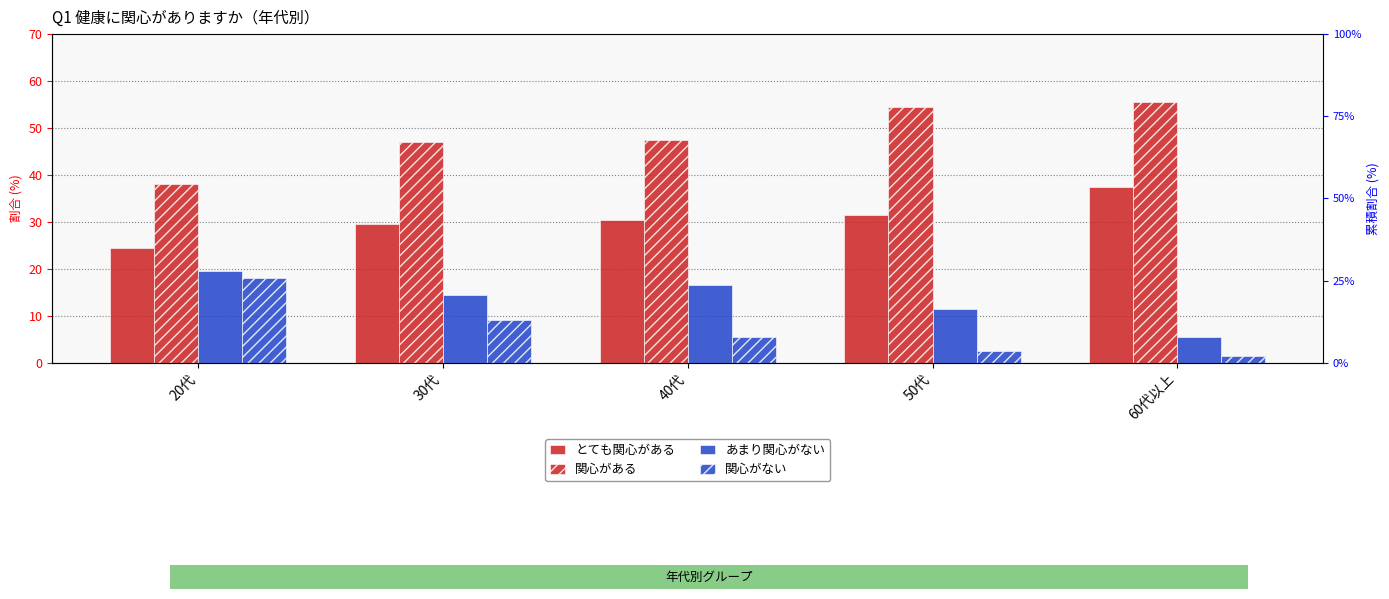

What is the total value across all series at 50代?

100.0